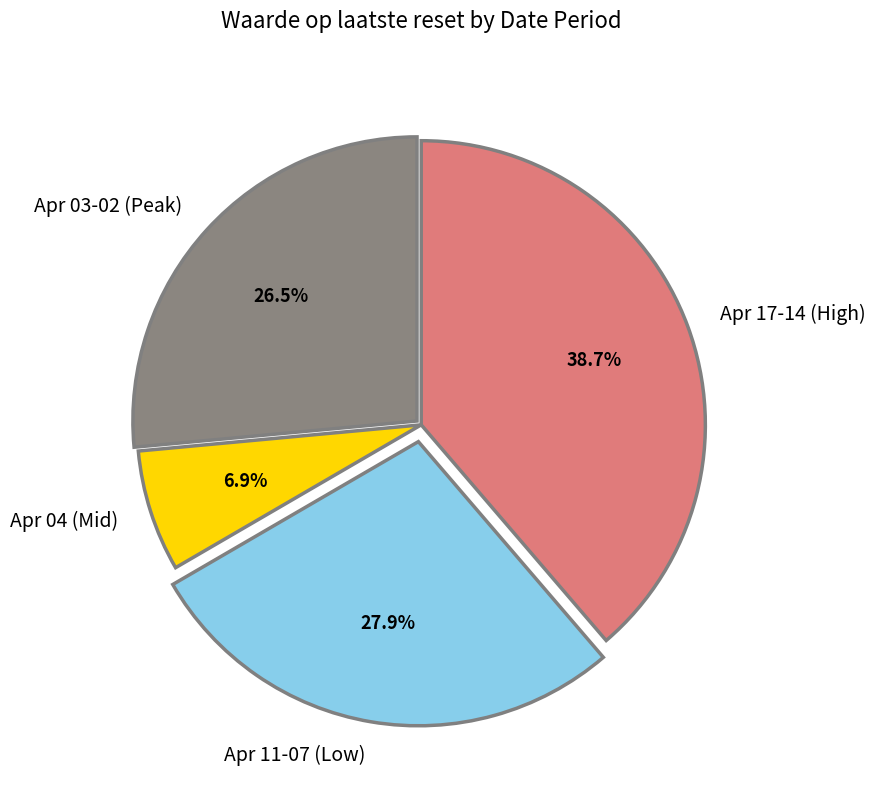

Is there any slice that represents more than half of the pie?

No